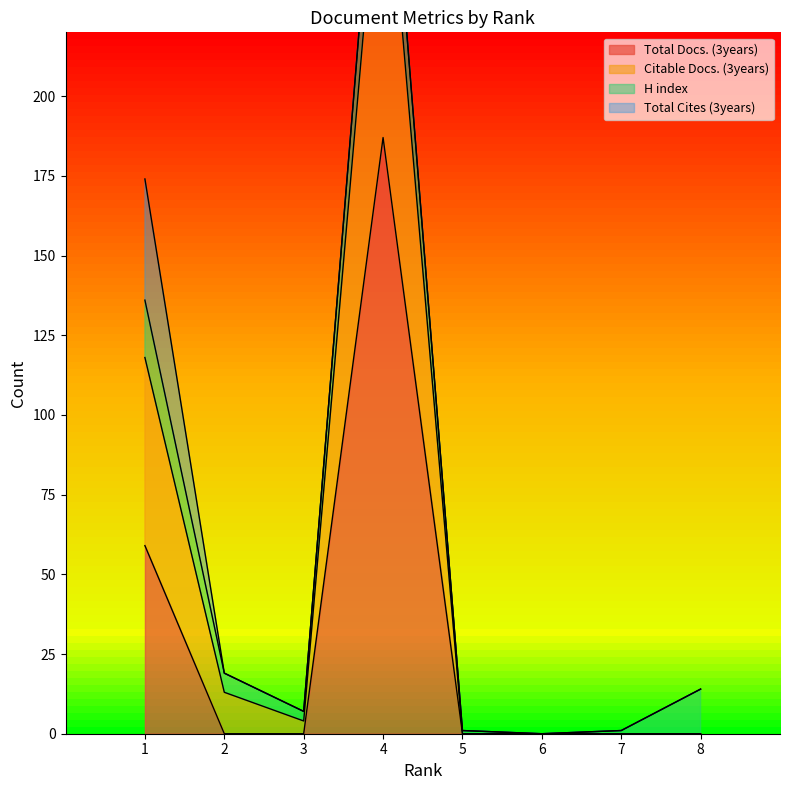

True or false: Total Docs. (3years) has a value of 0 at 5.

True